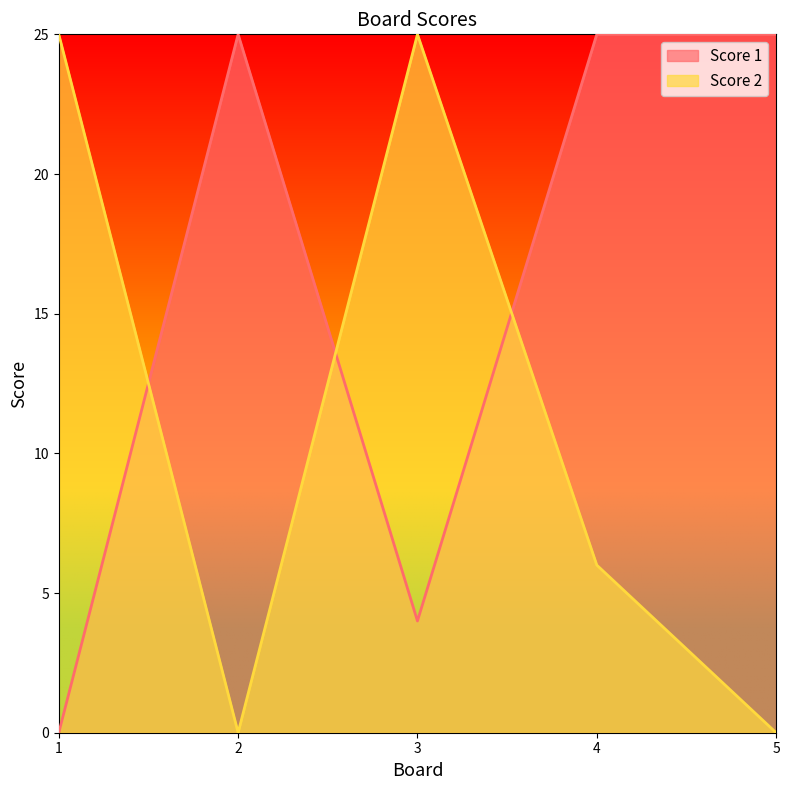

Count the number of categories in the chart.

5